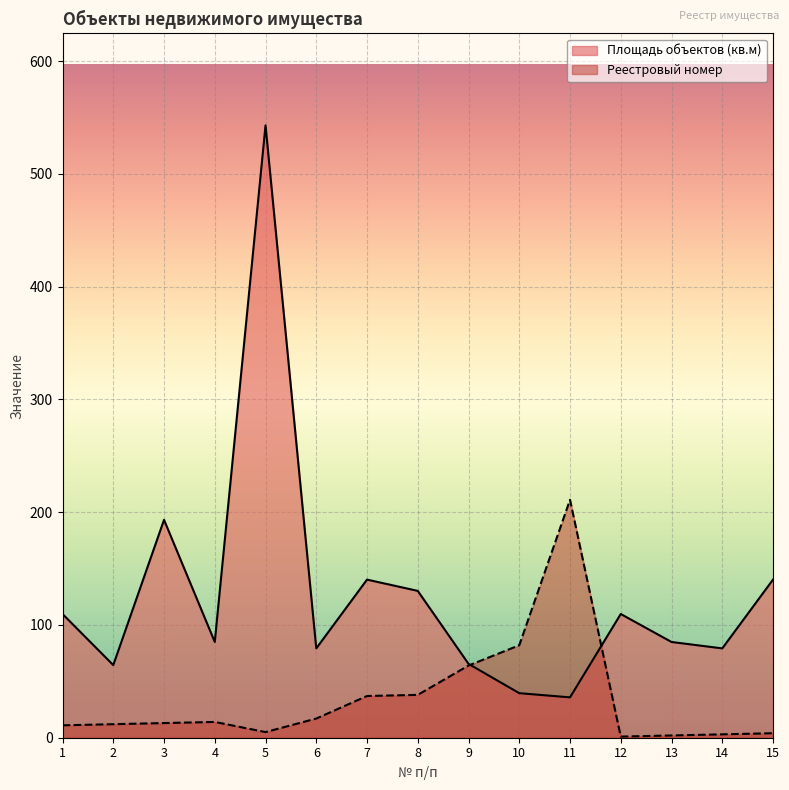

At which category does Реестровый номер reach its first local valley?

5